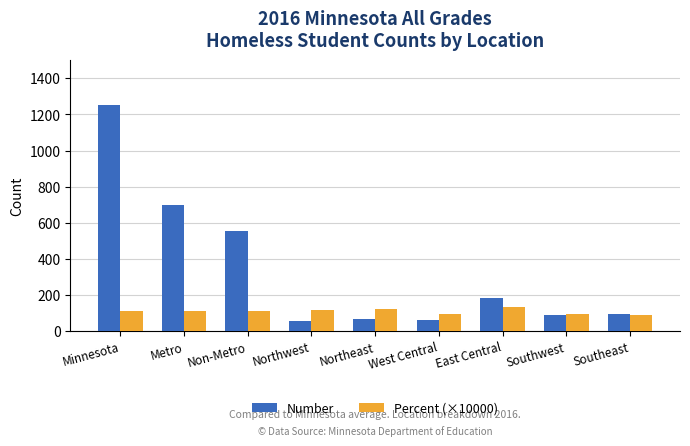

The Number series shows 94.0 at Southeast. True or false?

True